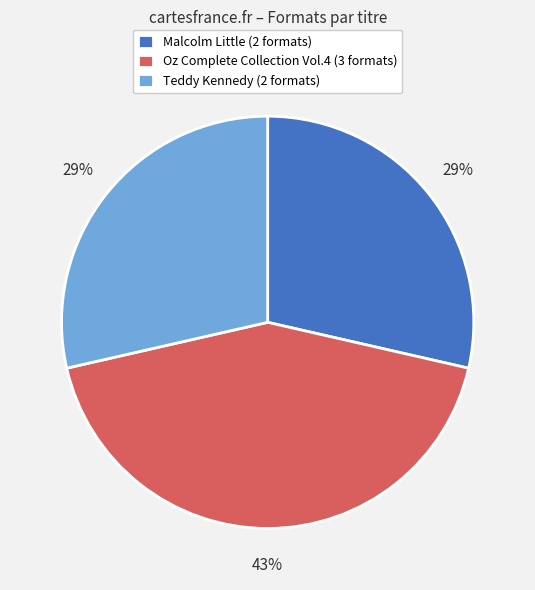

Does any single category account for the majority?

No